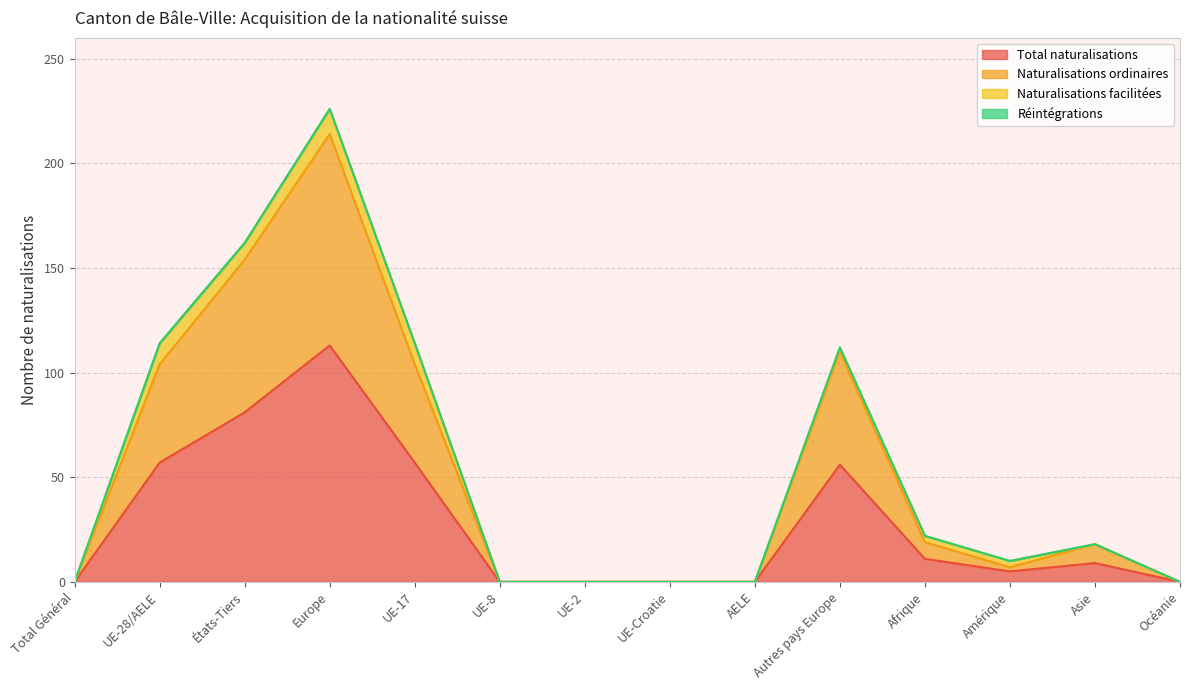

At which label does Total naturalisations reach its peak?

Europe